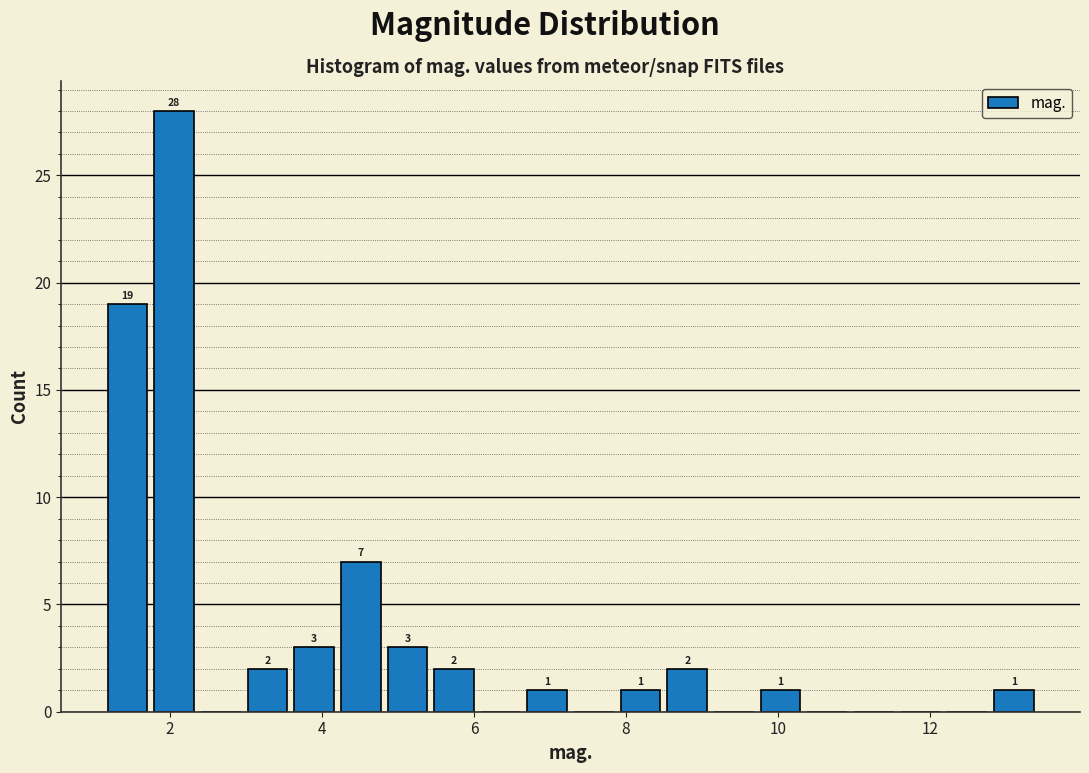

Around what value on the x-axis is the tallest bar? Give the approximate position of its centre, as read against the axis.

2.0